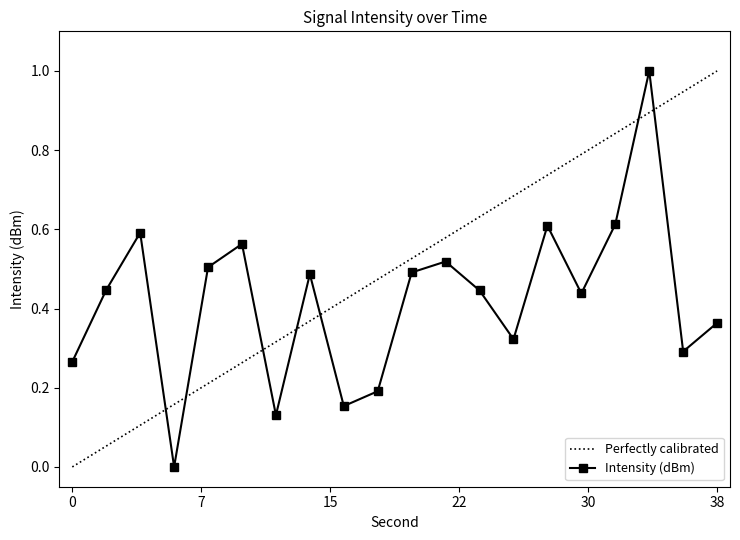

Count the values in the range 0 to 1.

20